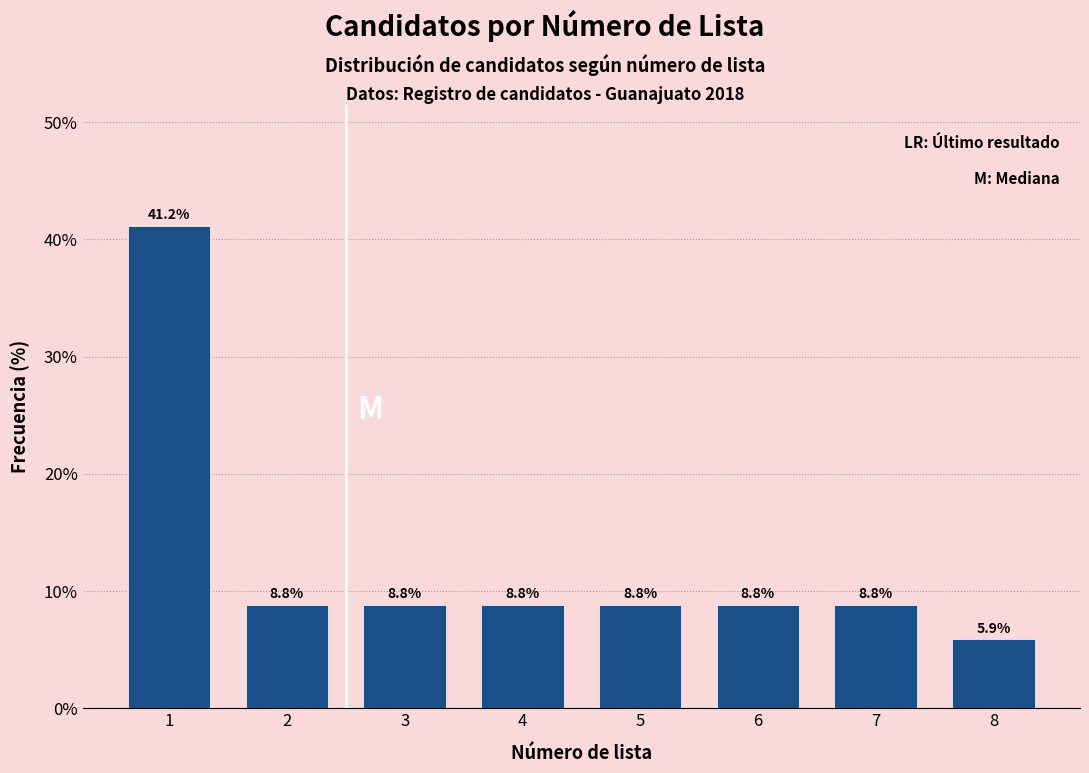

Reading left to right, transcribe all the data shown in this chart.

1=41.2	2=8.8	3=8.8	4=8.8	5=8.8	6=8.8	7=8.8	8=5.9